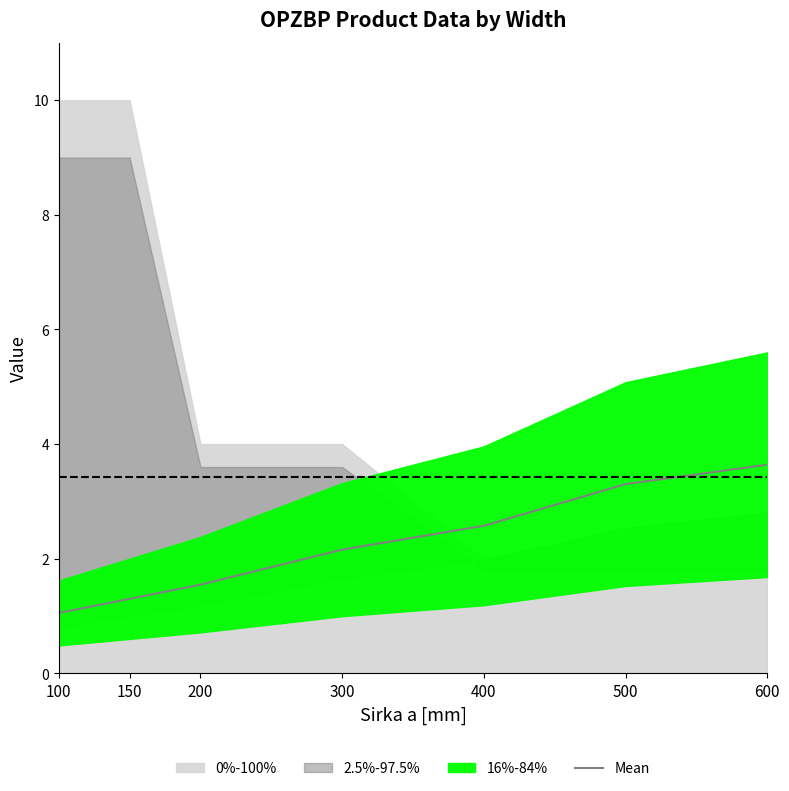

Approximately how many times larger is the value at 100 compared to 500?

0.3